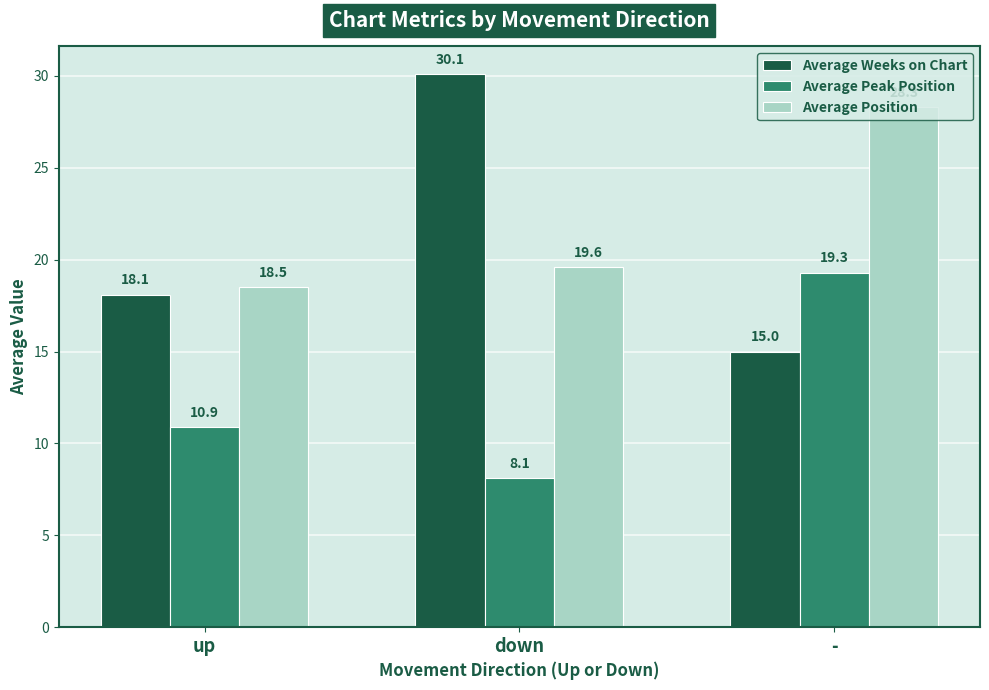

Which series has the largest range (max minus min)?

Average Weeks on Chart